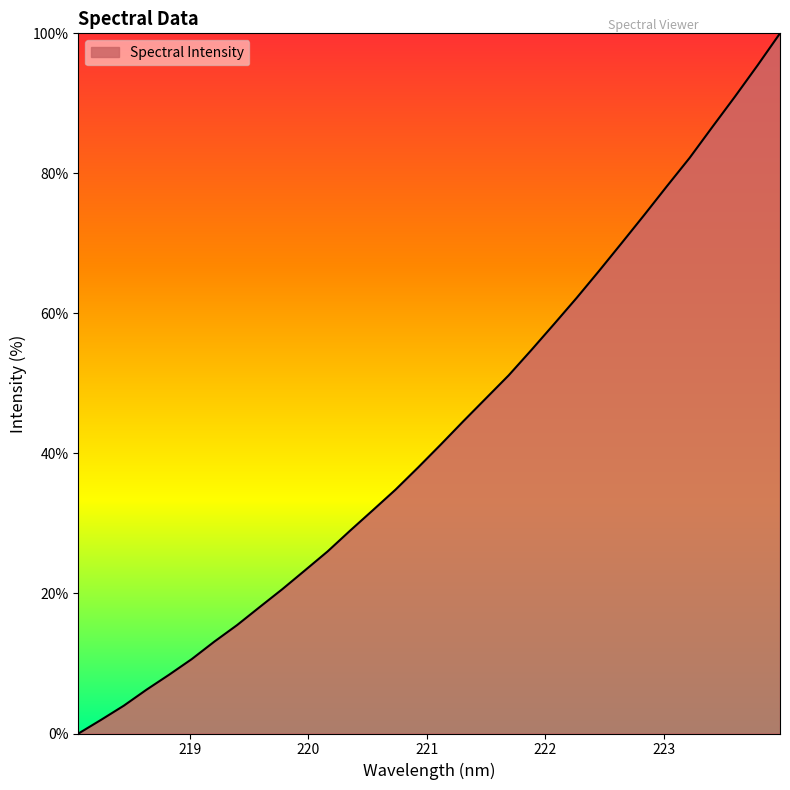

What is the greatest value displayed?

100.0